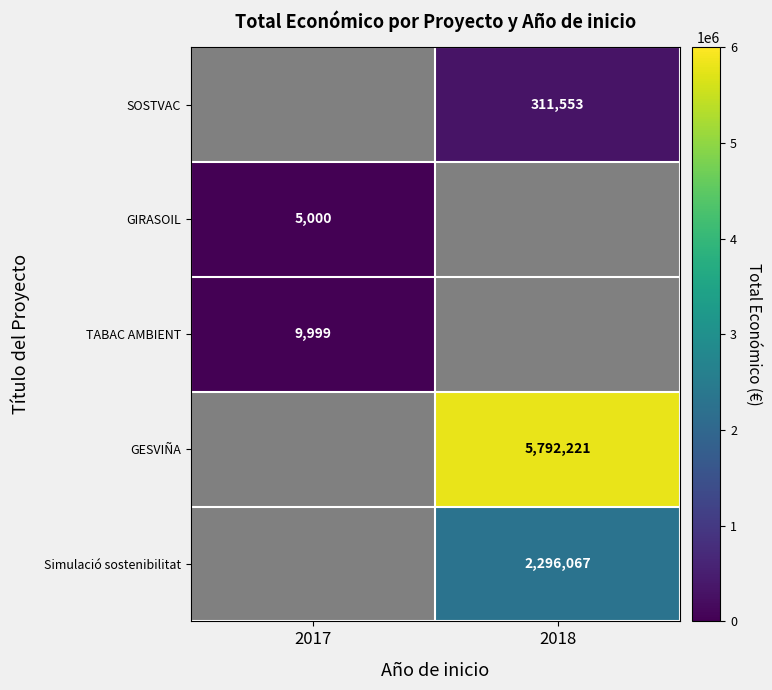

The value of GIRASOIL at 2017 is 5000. True or false?

True